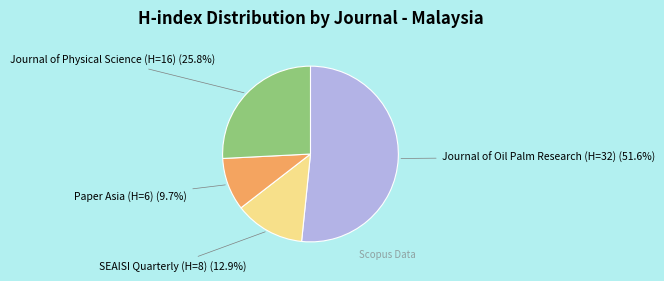

Does any single category account for the majority?

Yes